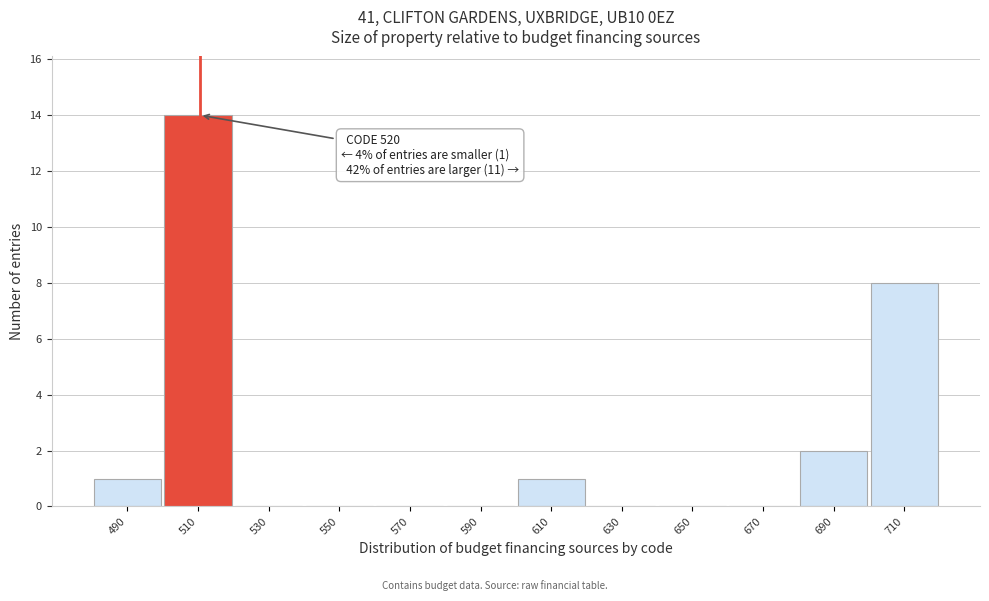

Reading right to left, extract all data points from this chart.

710=8	690=2	670=0	650=0	630=0	610=1	590=0	570=0	550=0	530=0	510=14	490=1